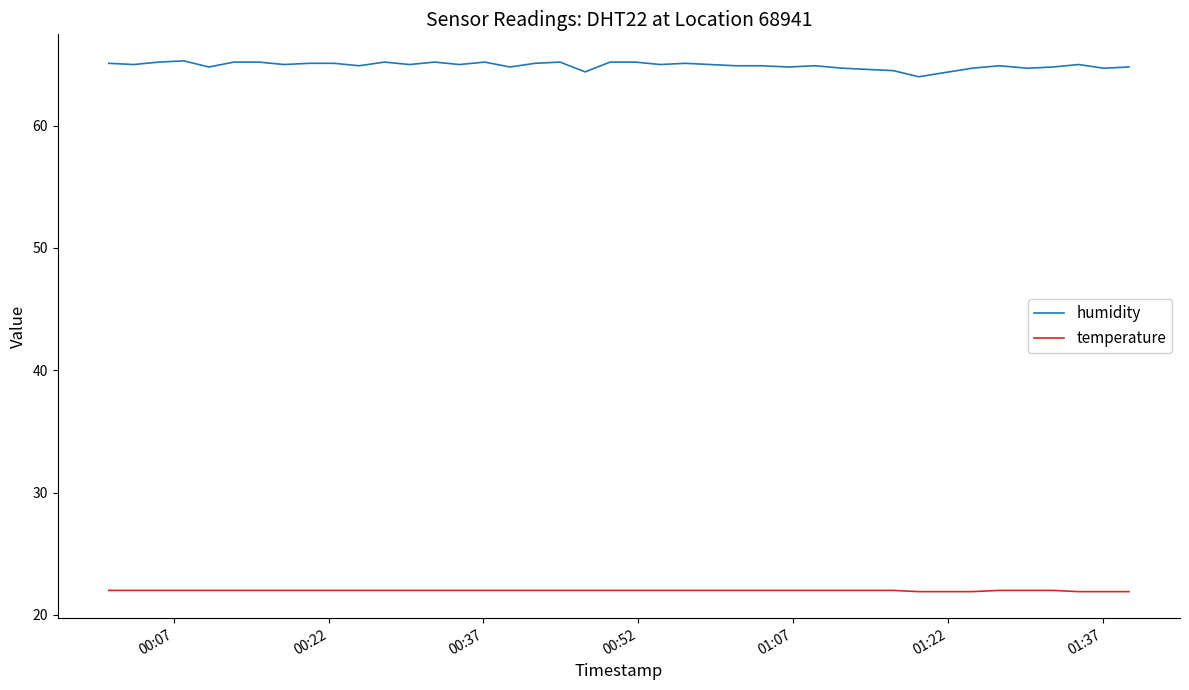

True or false: humidity and temperature intersect in this chart.

False